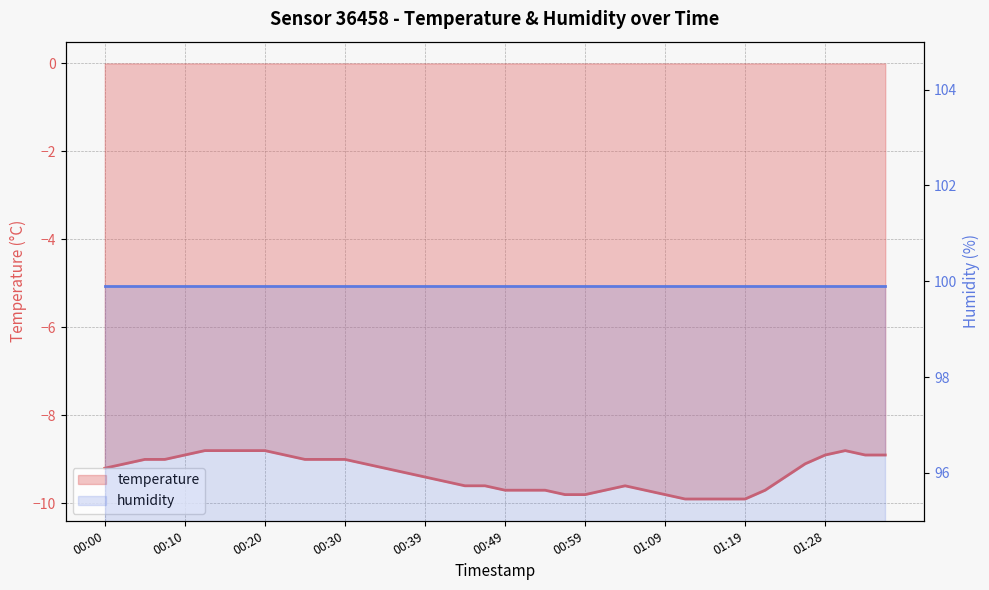

True or false: temperature and humidity intersect in this chart.

False